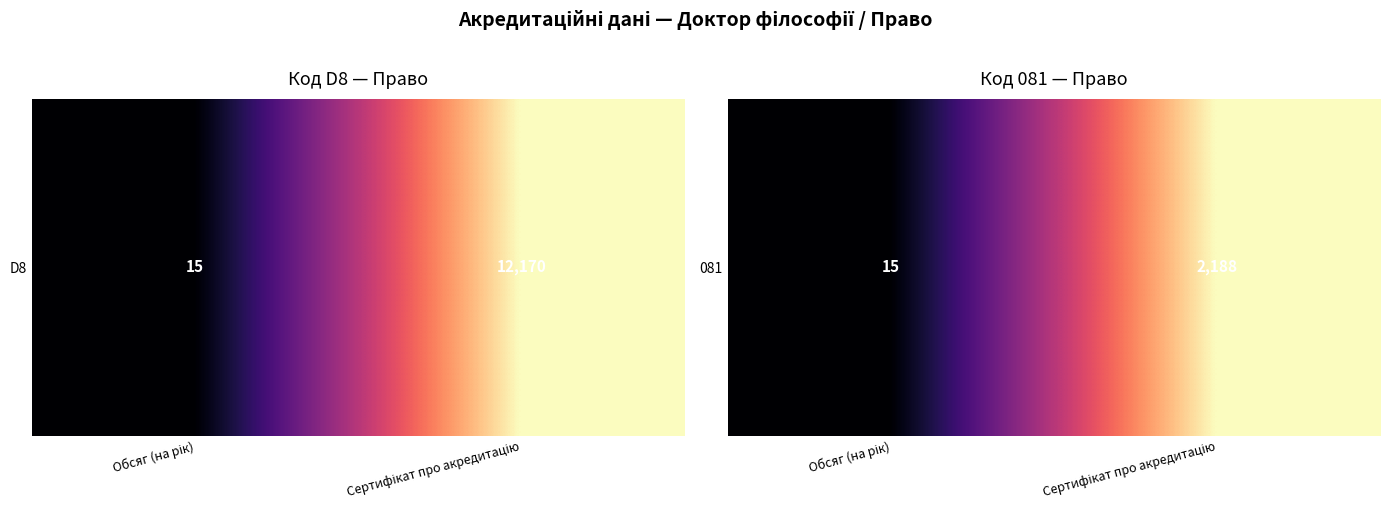

What is the sum of all values?

2203